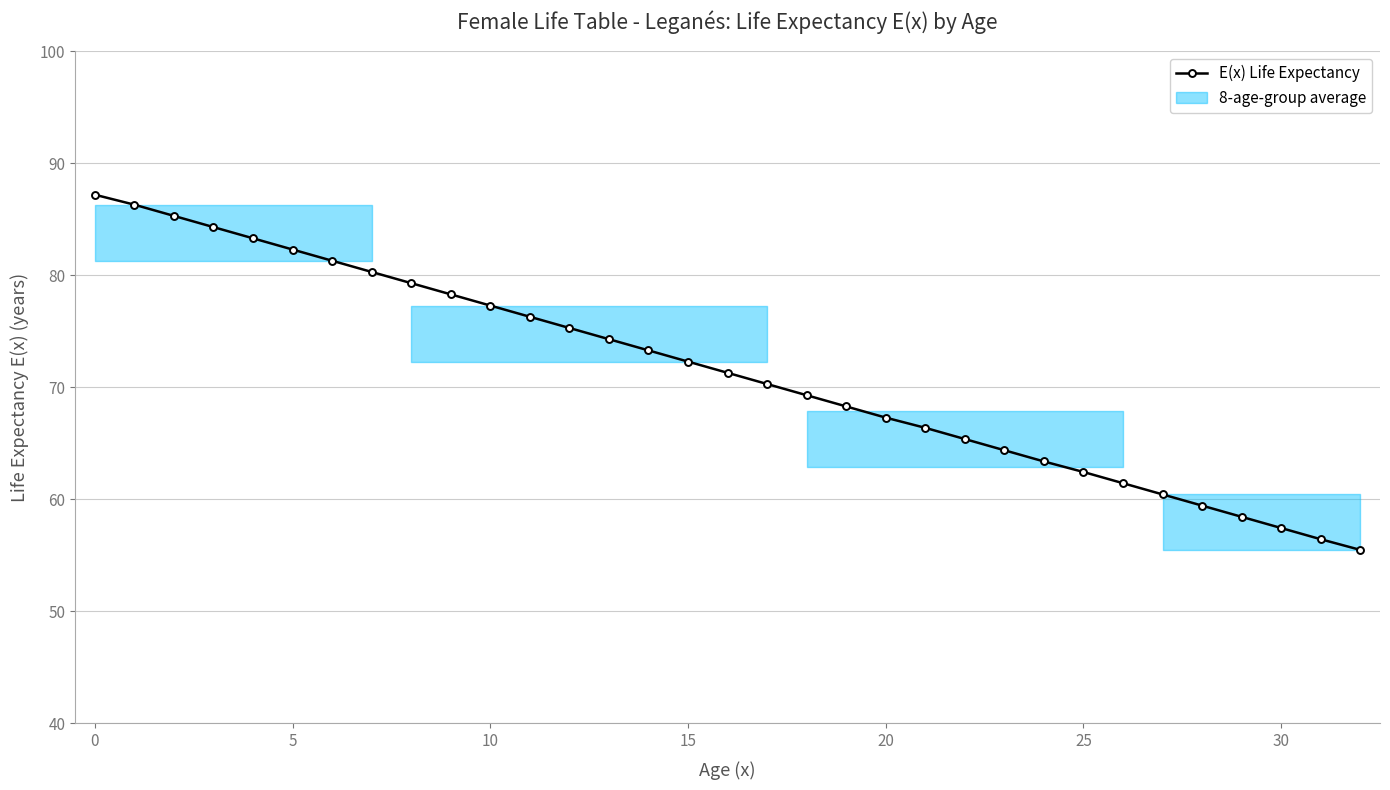

Reading right to left, what are all the values shown in this chart?

55.5	56.4	57.4	58.4	59.4	60.4	61.4	62.4	63.4	64.4	65.4	66.4	67.3	68.3	69.3	70.3	71.3	72.3	73.3	74.3	75.3	76.3	77.3	78.3	79.3	80.3	81.3	82.3	83.3	84.3	85.3	86.3	87.2